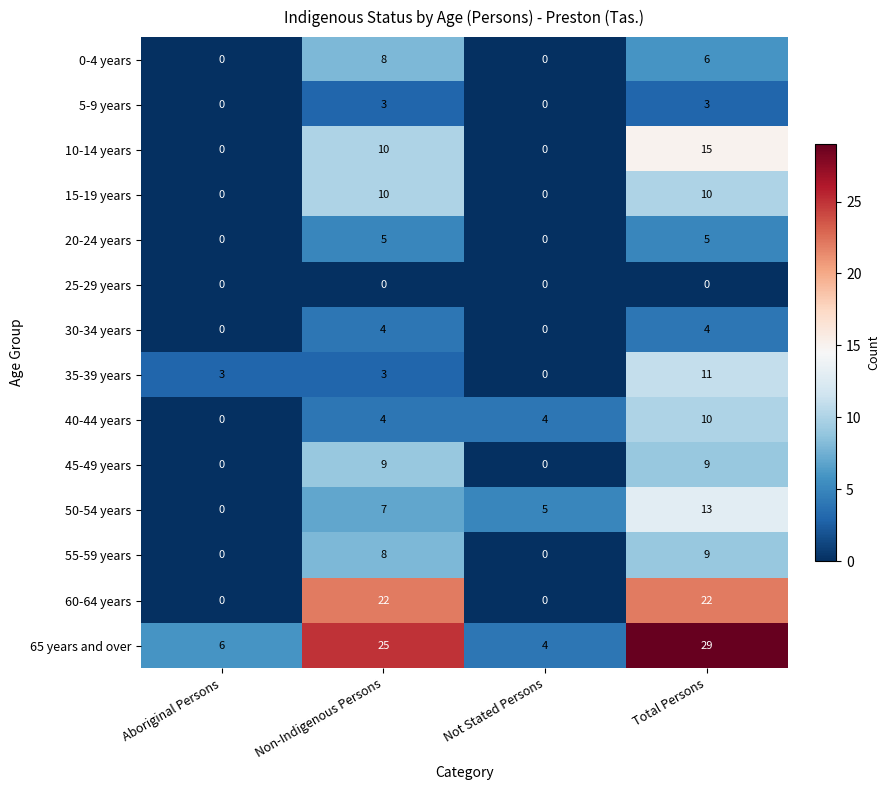

At which label is 65 years and over closest to 16?

Non-Indigenous Persons